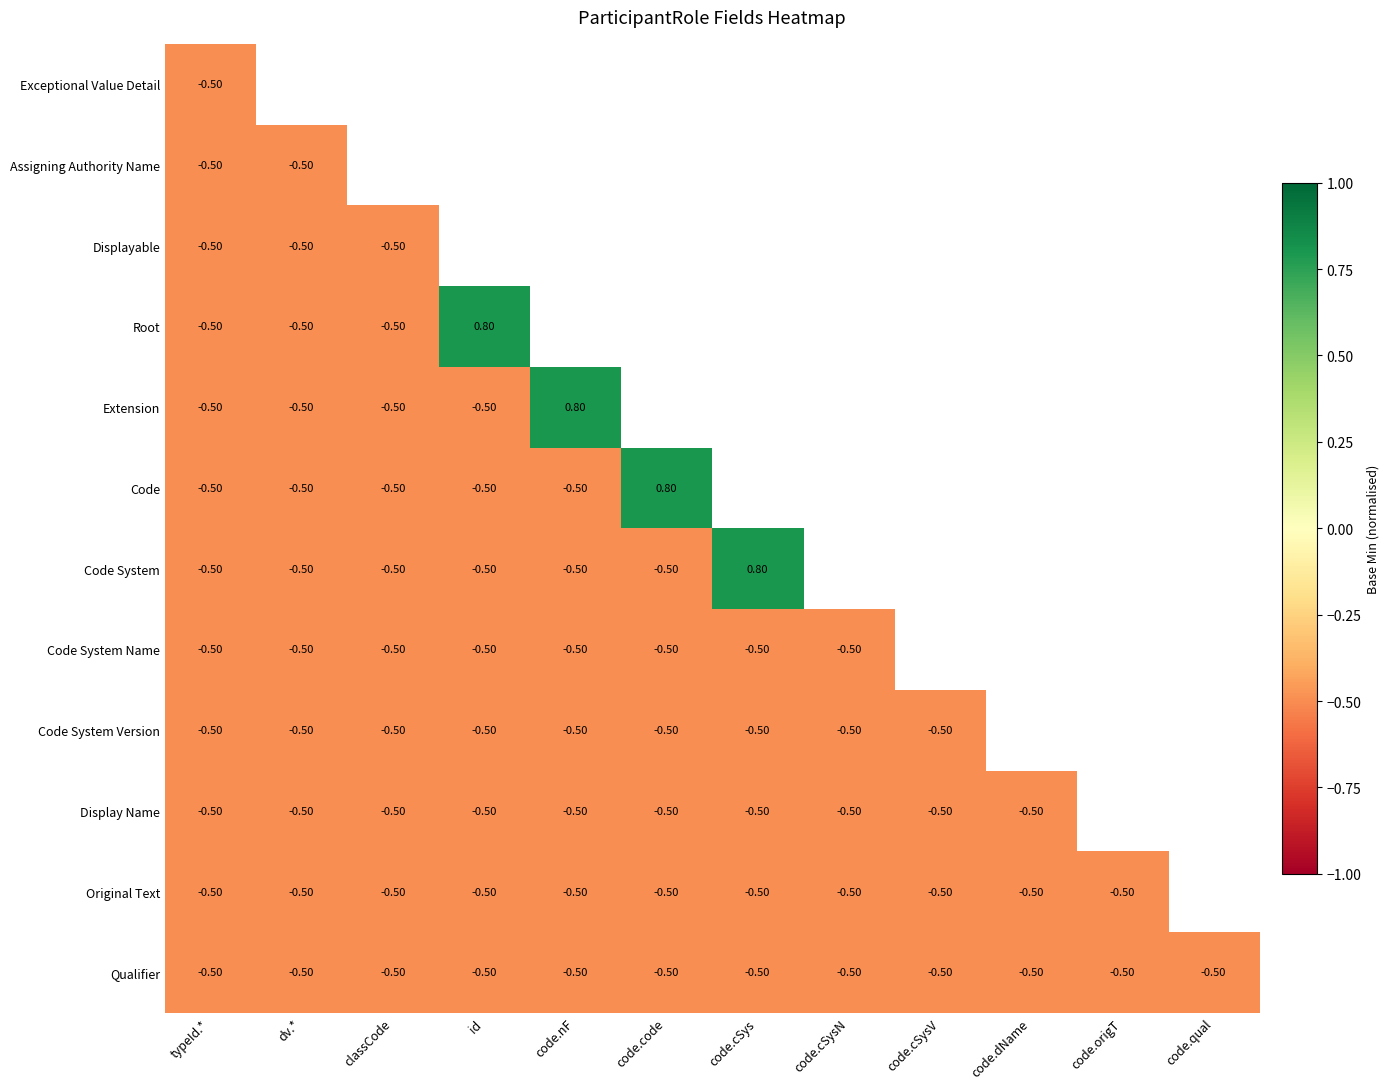

Is it true that Qualifier equals -0.5 at typeId.*?

True